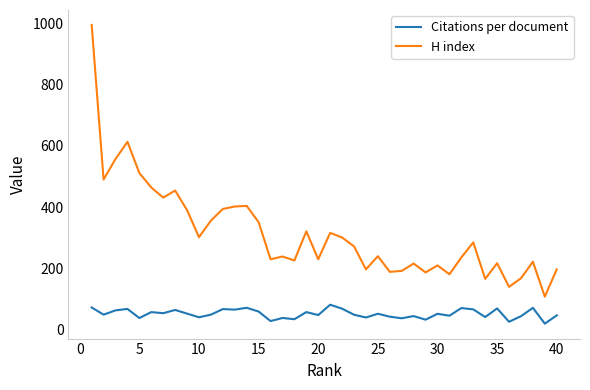

What is the sum of all Citations per document values?

2089.5